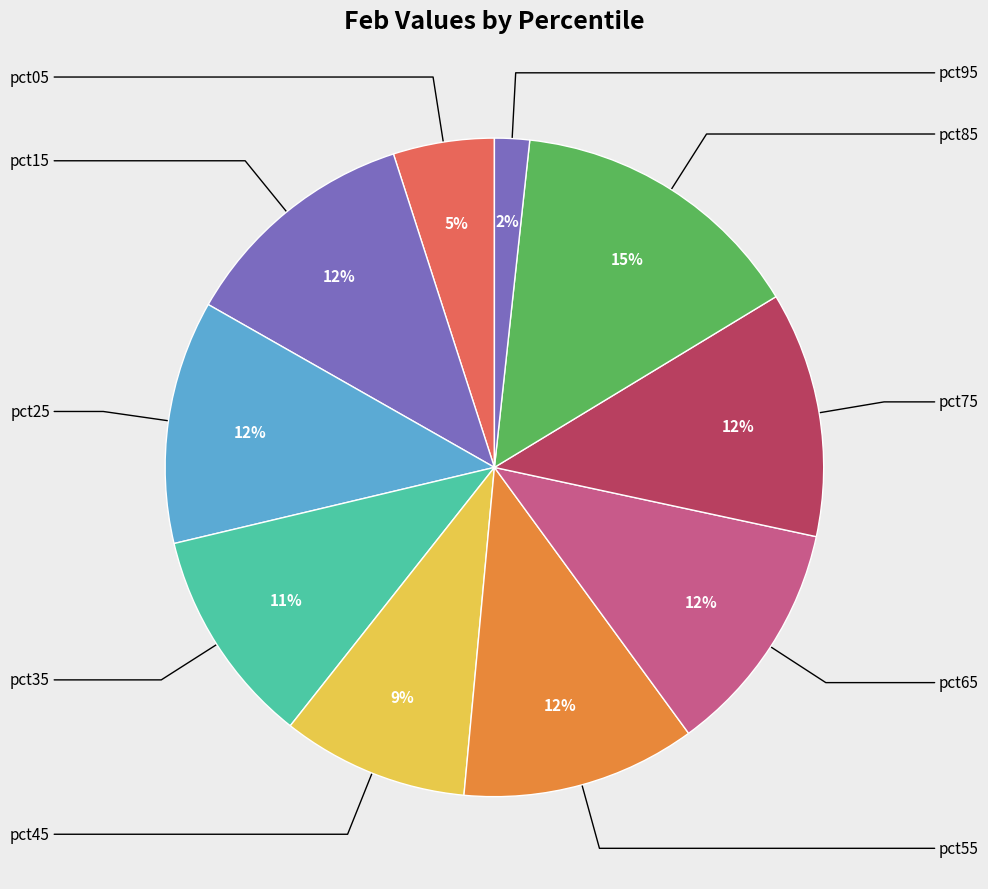

The pct85 slice represents 27% of the pie. True or false?

False